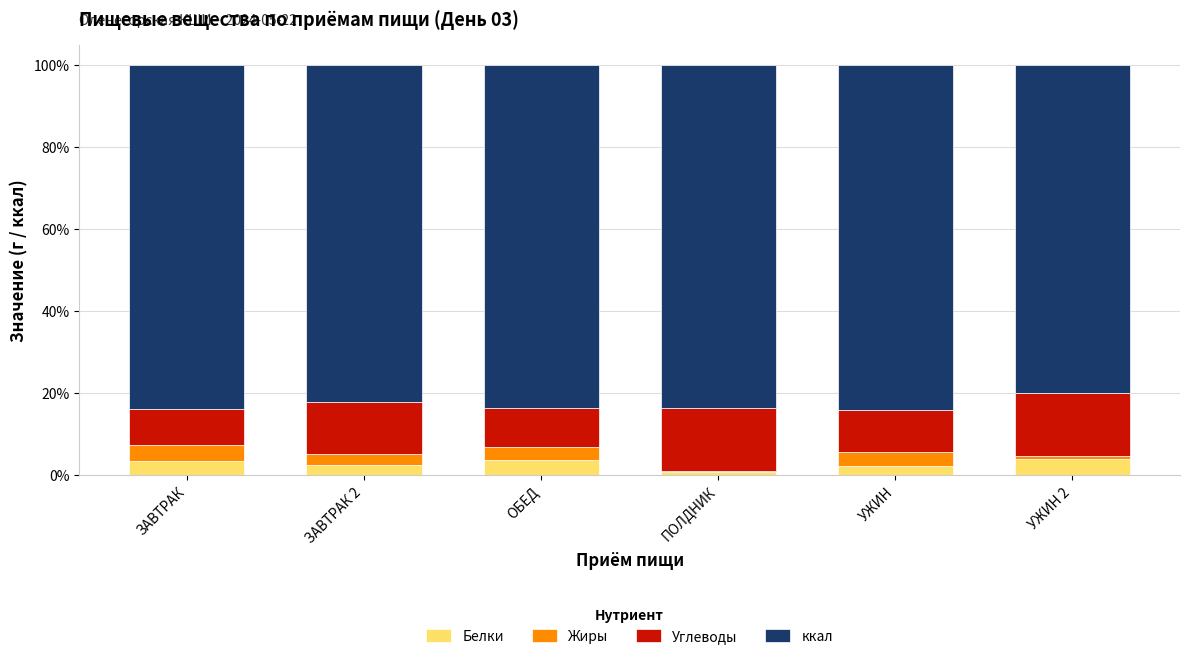

What are all the series names shown in the legend?

Белки, Жиры, Углеводы, ккал